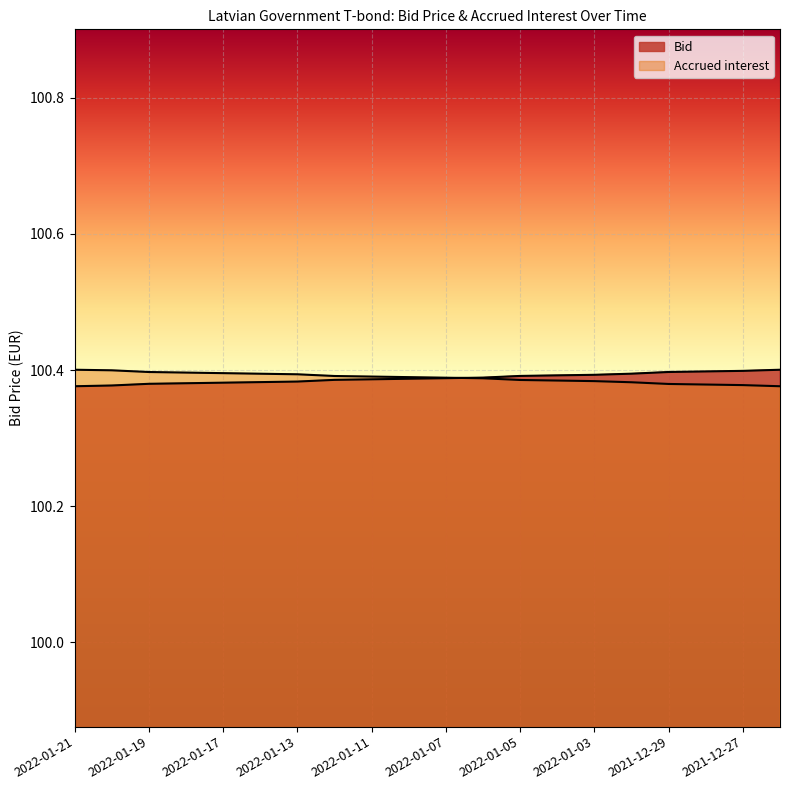

List the series in order of their overall mean, lowest first.

Bid, Accrued interest